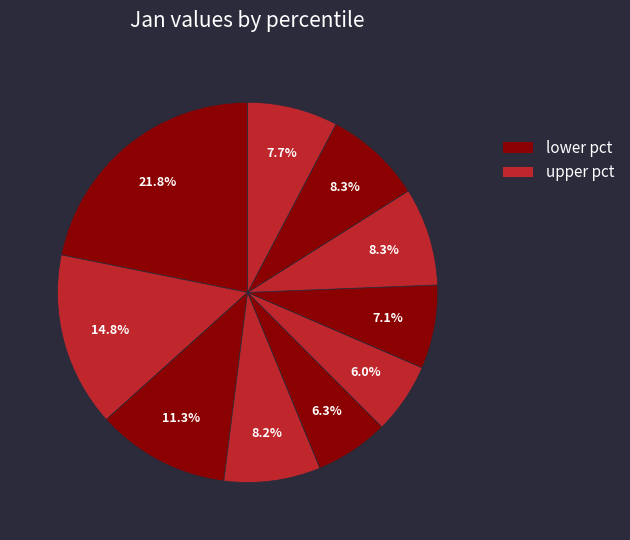

How many segments does this pie chart have?

10